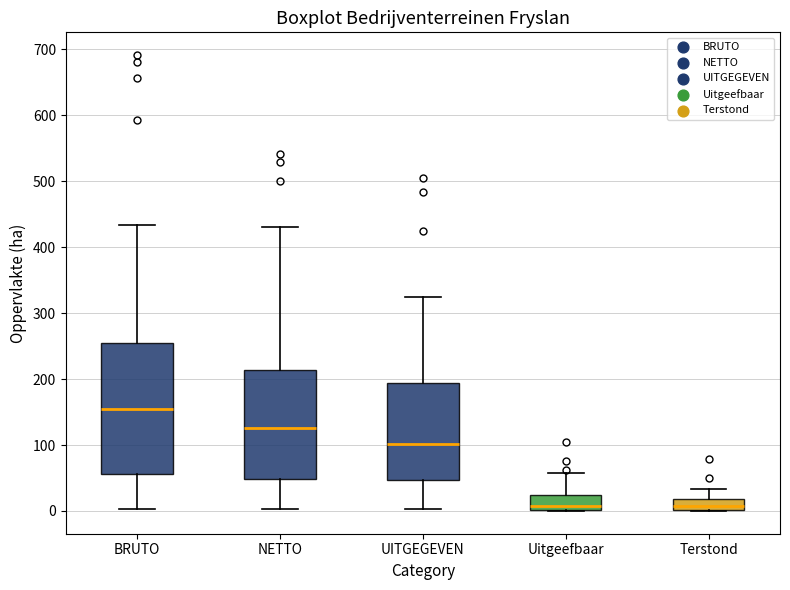

Which box's median line is the highest?

BRUTO